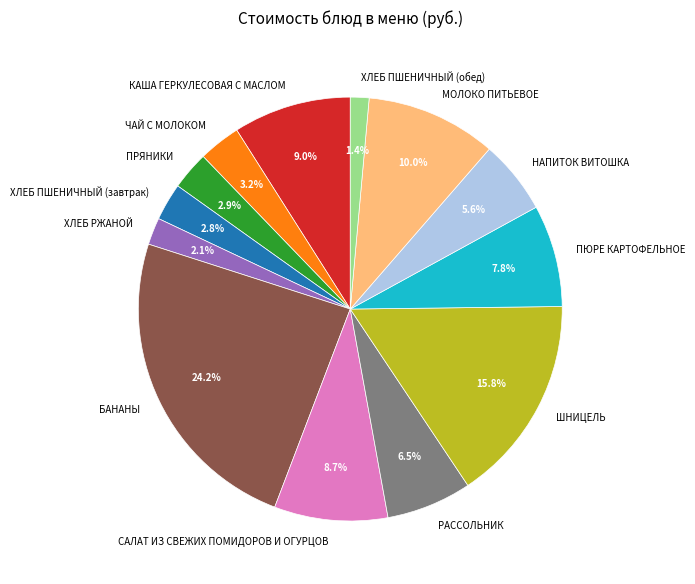

Approximately how many times larger is the value at ШНИЦЕЛЬ compared to БАНАНЫ?

0.7